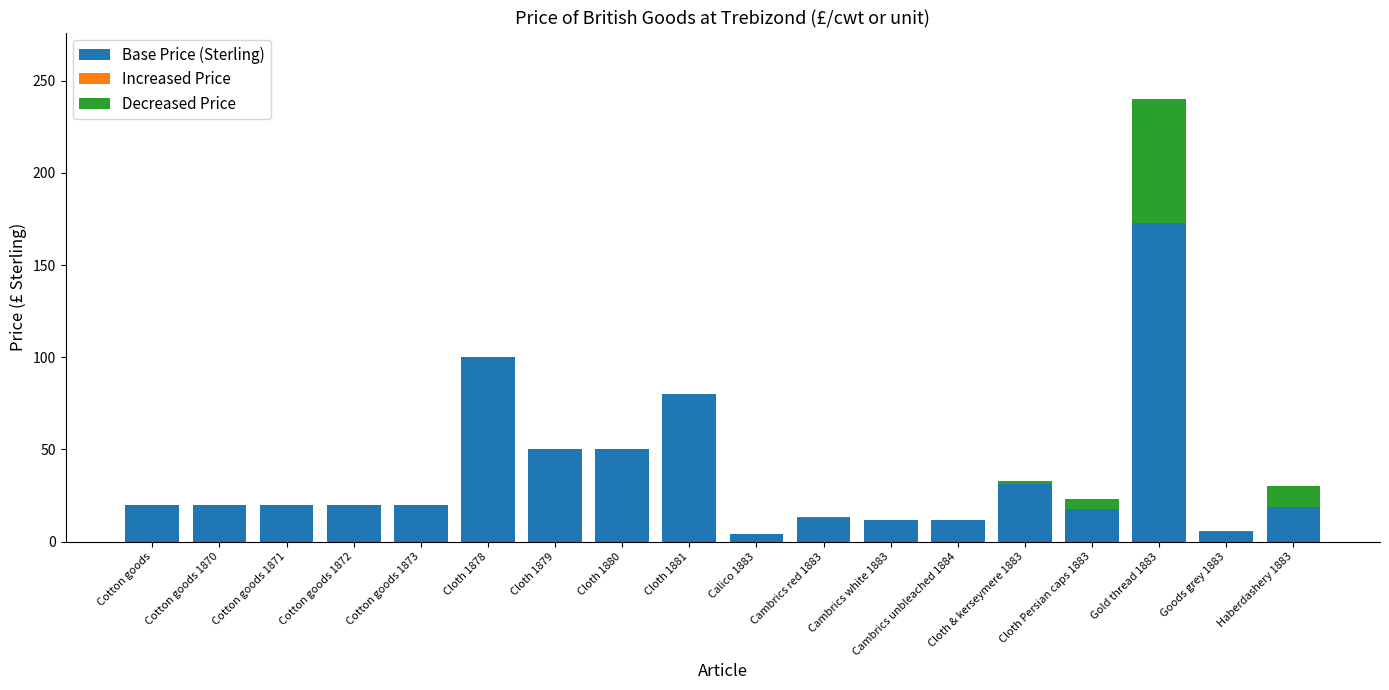

Rank the series at Cotton goods 1873 from highest to lowest value.

Base Price (Sterling), Increased Price, Decreased Price